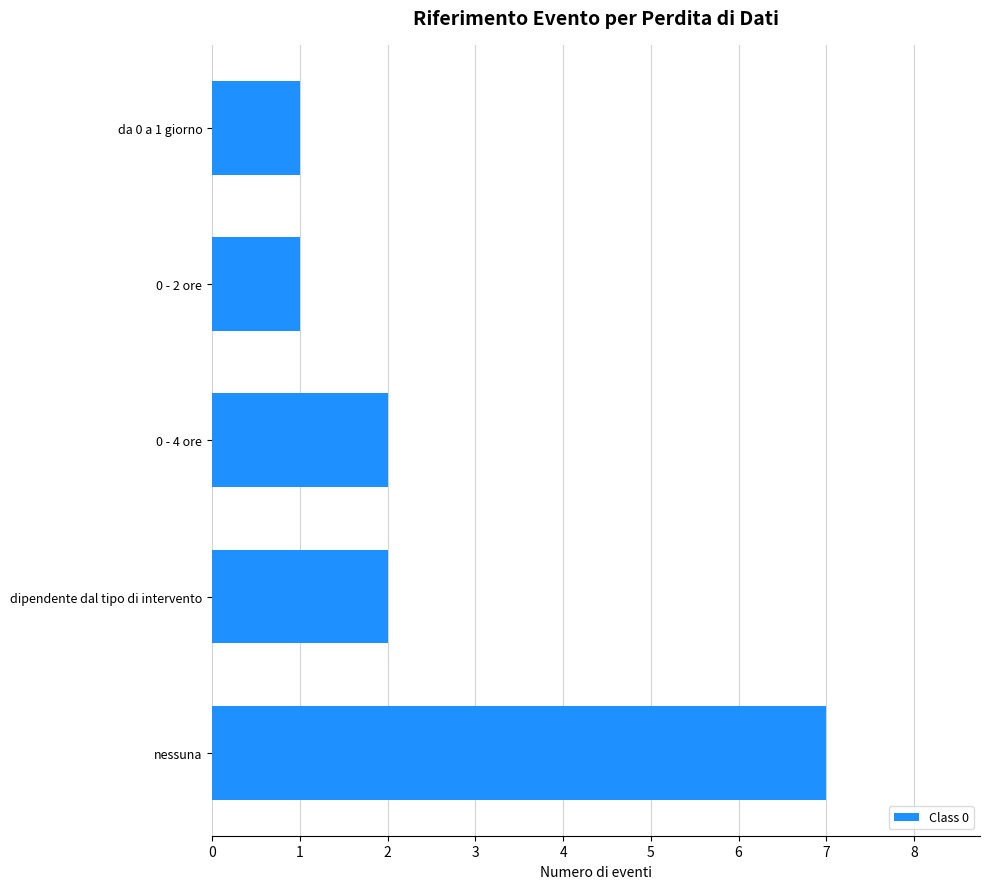

How many values are below 2?

2